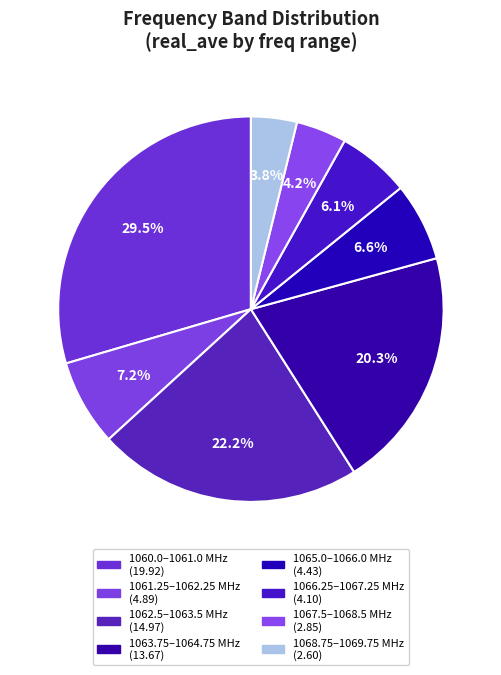

How many segments does this pie chart have?

8